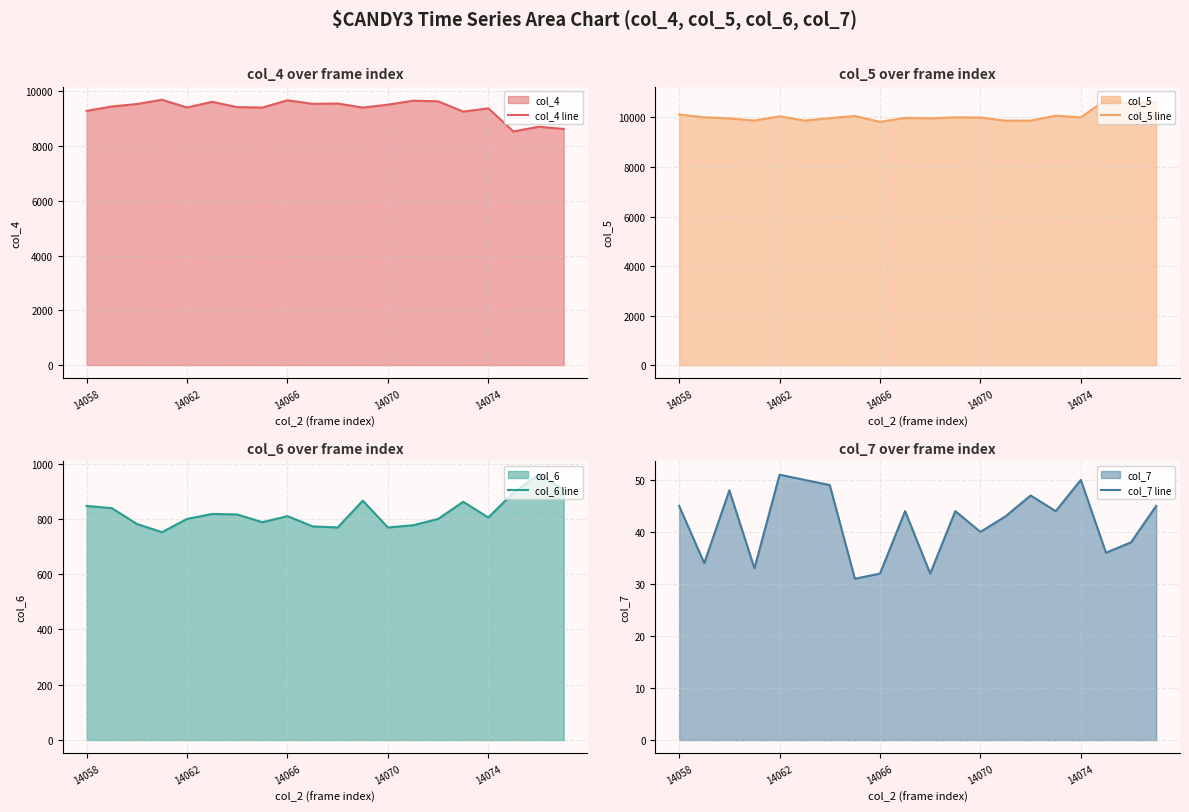

Does the chart display data point markers on the line(s)?

No